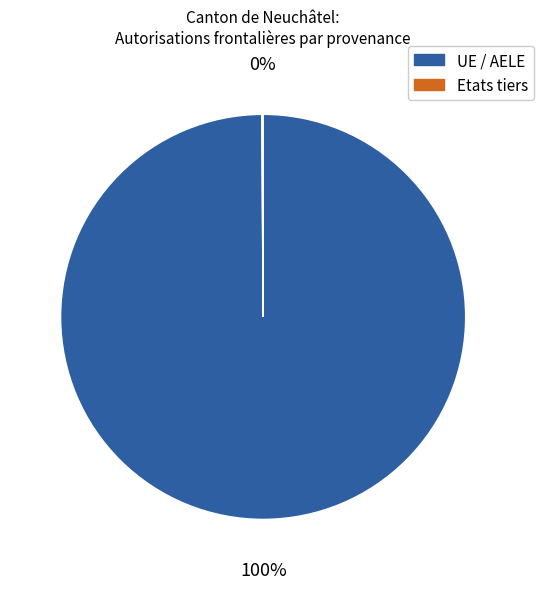

To the nearest percent, what portion does UE / AELE represent?

100%